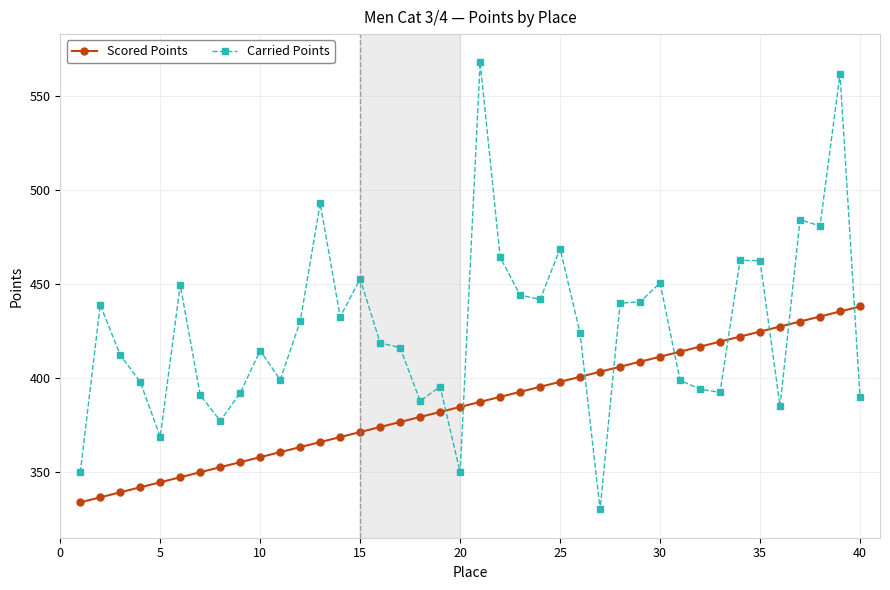

Which series has the largest range (max minus min)?

Carried Points